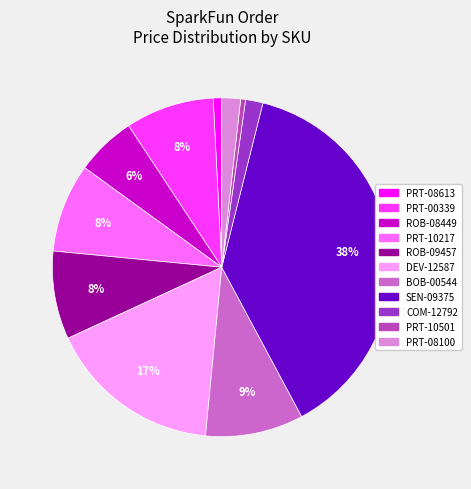

Combined, do ROB-08449 and PRT-10217 account for over 50%?

No